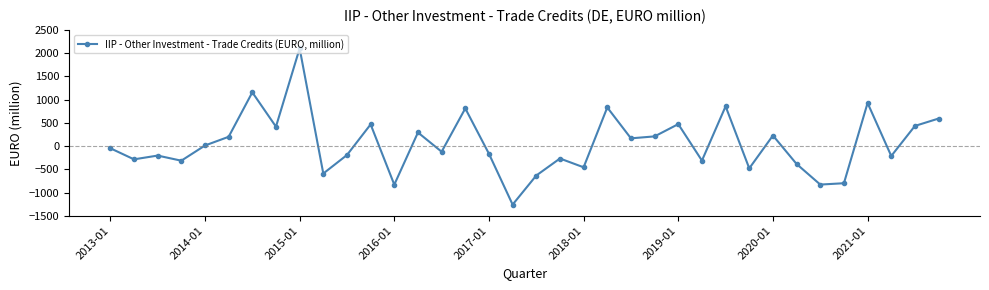

What is the value of the 28th point from the left?

-480